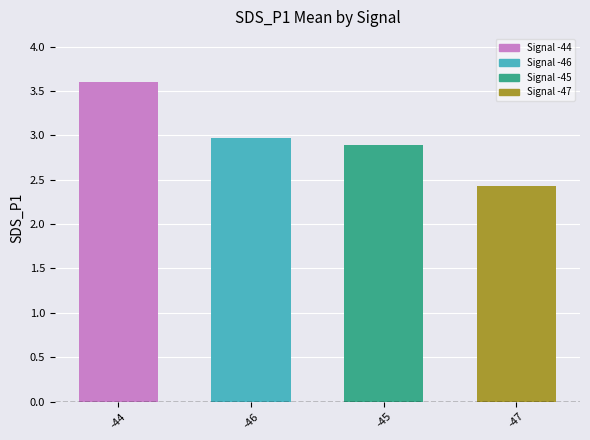

What is the change in value from -44 to -47?

-1.2